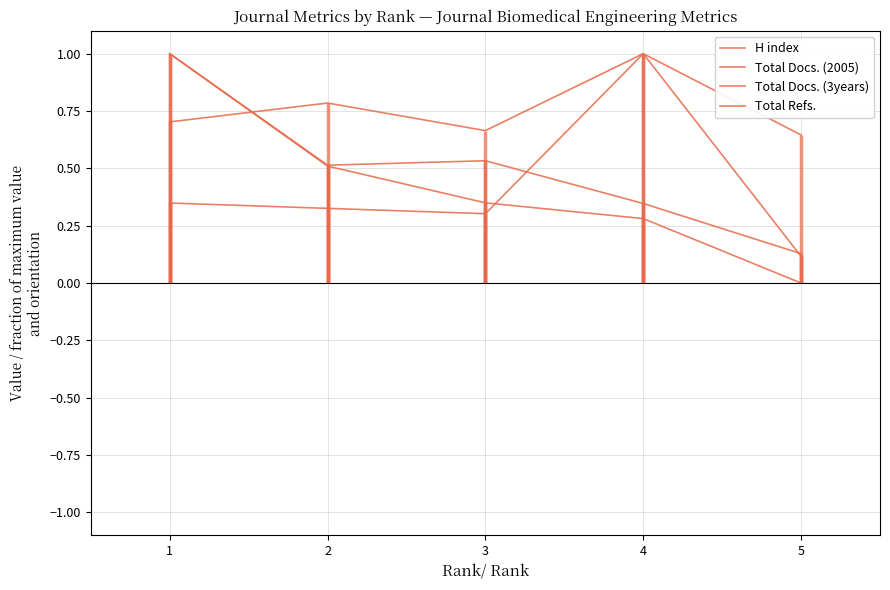

True or false: Total Docs. (2005) and H index cross at least once.

False